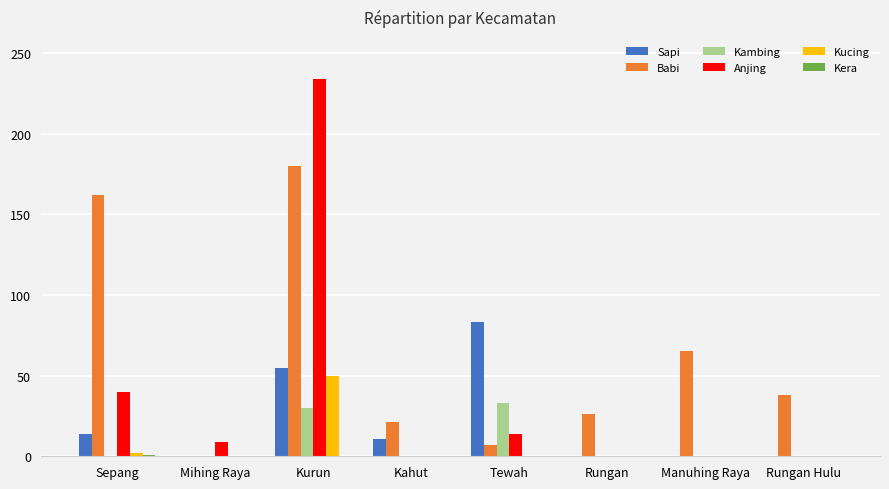

True or false: Sapi has a value of 0 at Rungan.

True